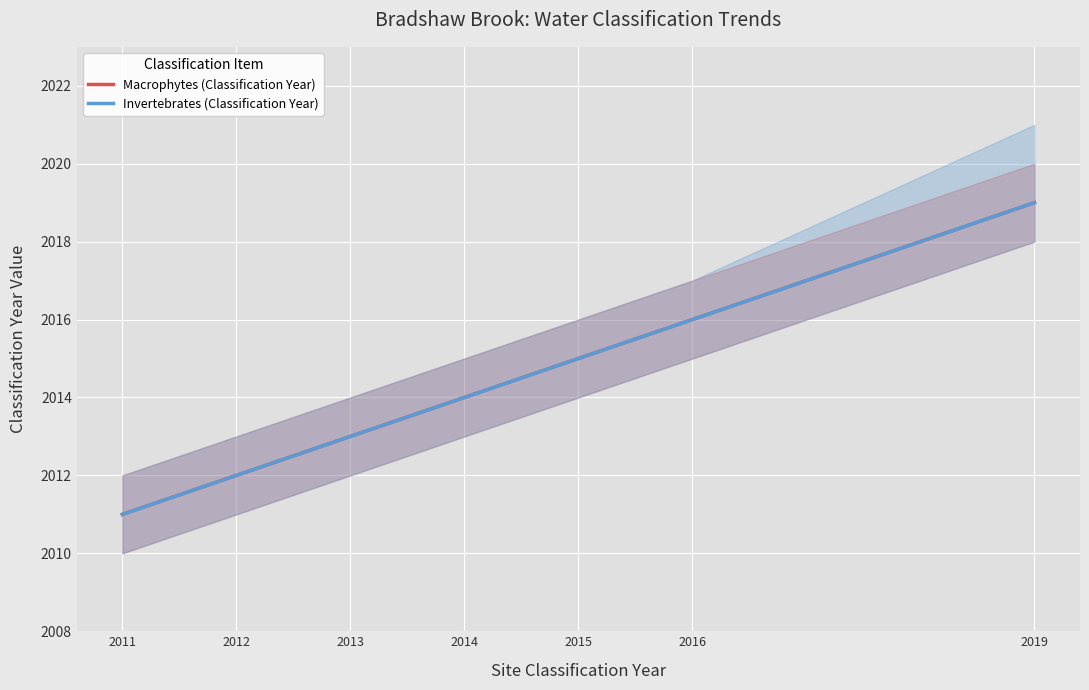

Rank the series at 2016 from highest to lowest value.

Macrophytes (Classification Year), Invertebrates (Classification Year)